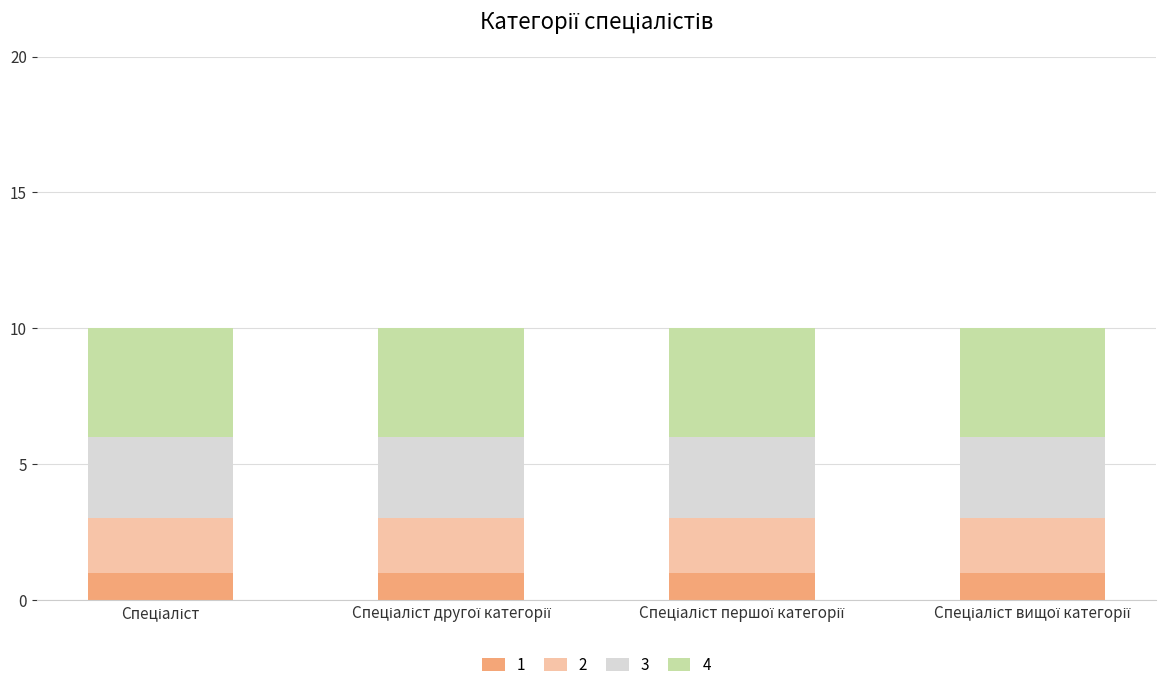

How many distinct data groups are displayed?

4